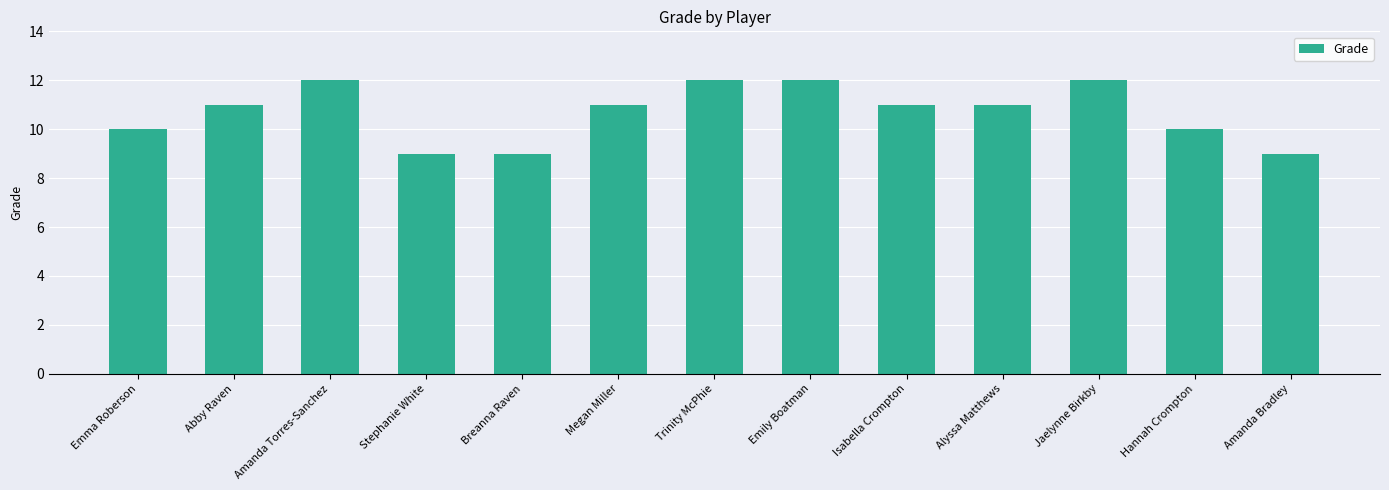

How many bars are there in total?

13